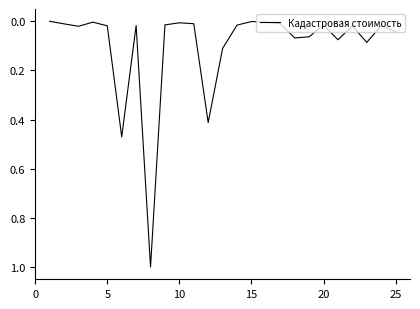

What is the greatest value displayed?

1.0